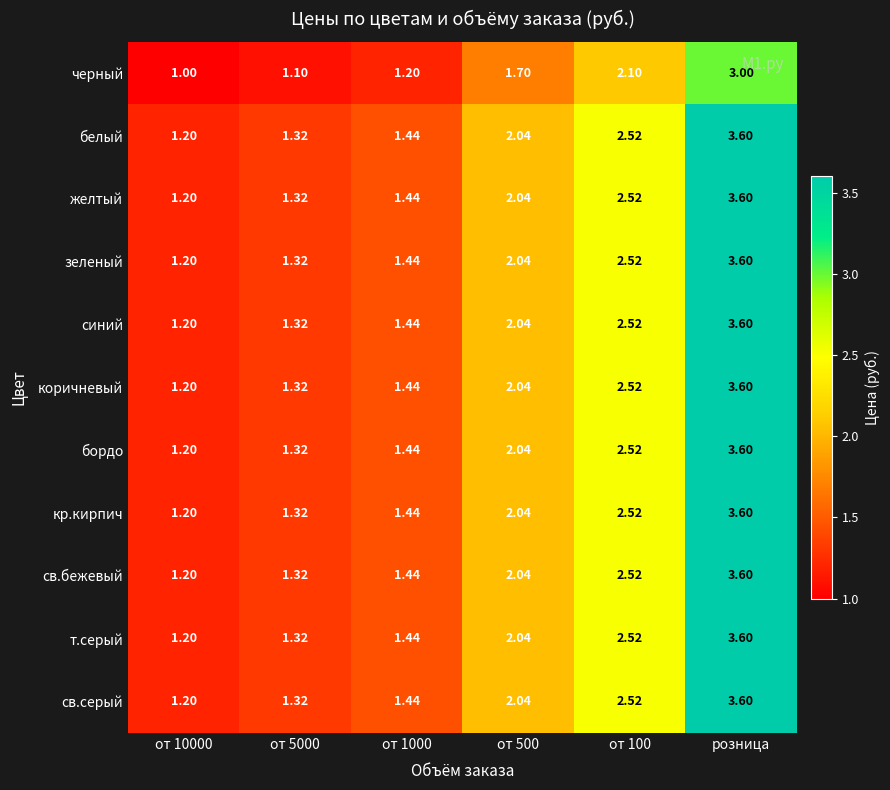

What is the smallest value displayed?

1.0